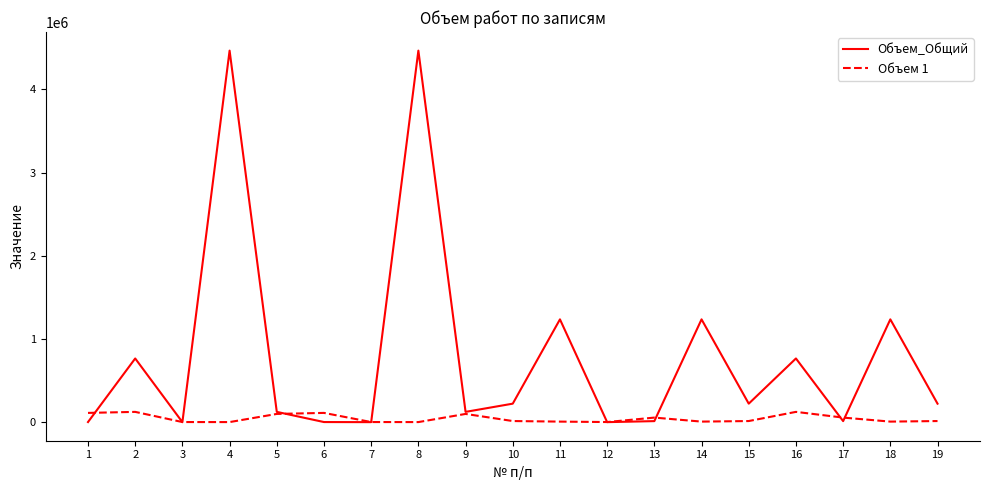

List the series in order of their overall mean, lowest first.

Объем 1, Объем_Общий